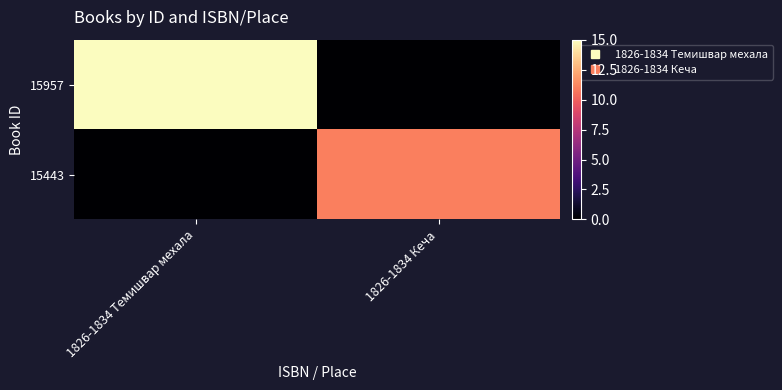

Reading left to right, list all the values displayed in this chart.

15957: 1826-1834 Темишвар мехала=15	1826-1834 Кеча=0
15443: 1826-1834 Темишвар мехала=0	1826-1834 Кеча=11